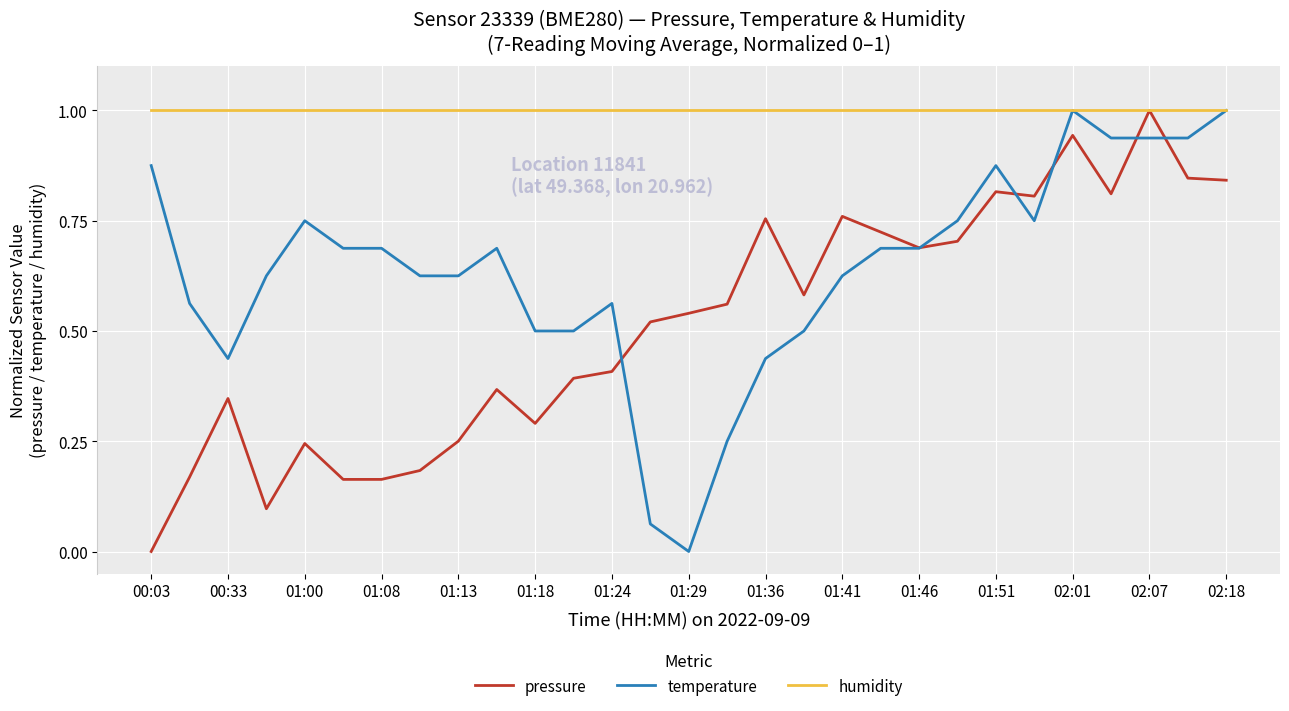

Which series has the largest total across all categories?

humidity